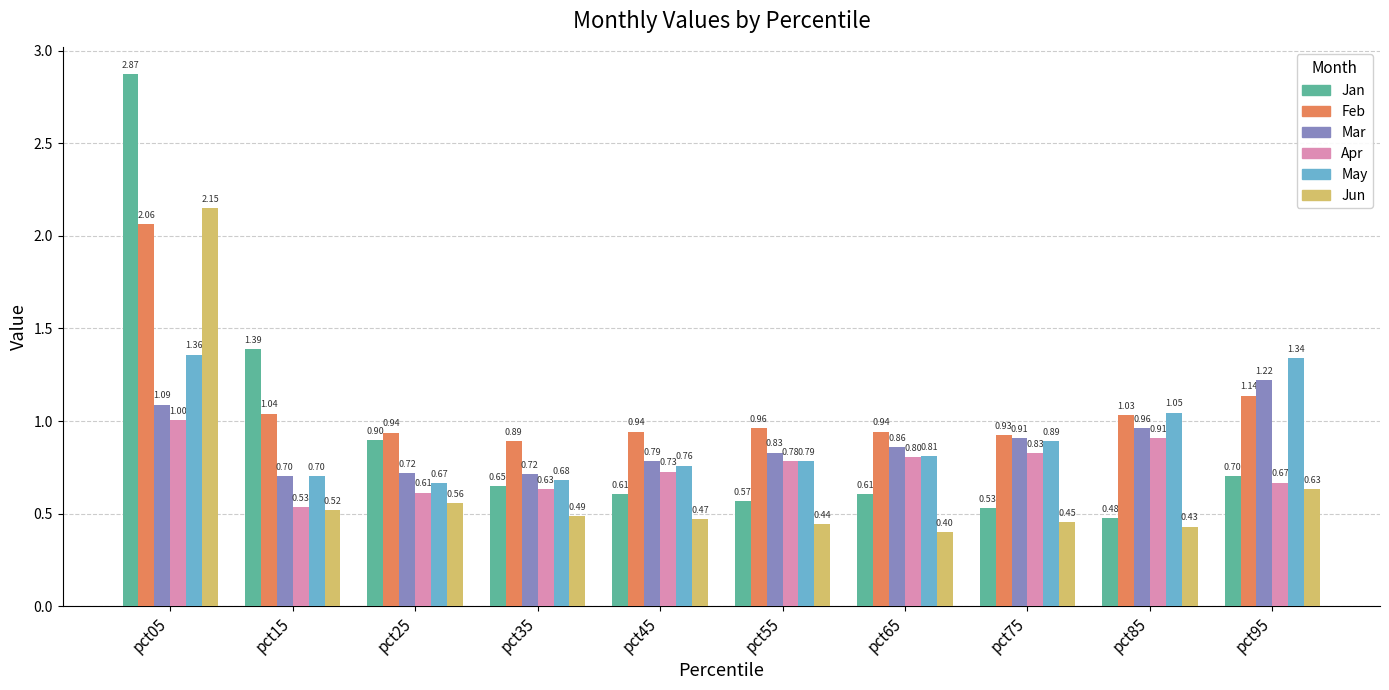

What is the sum of the Mar values at pct05 and pct25?

1.8